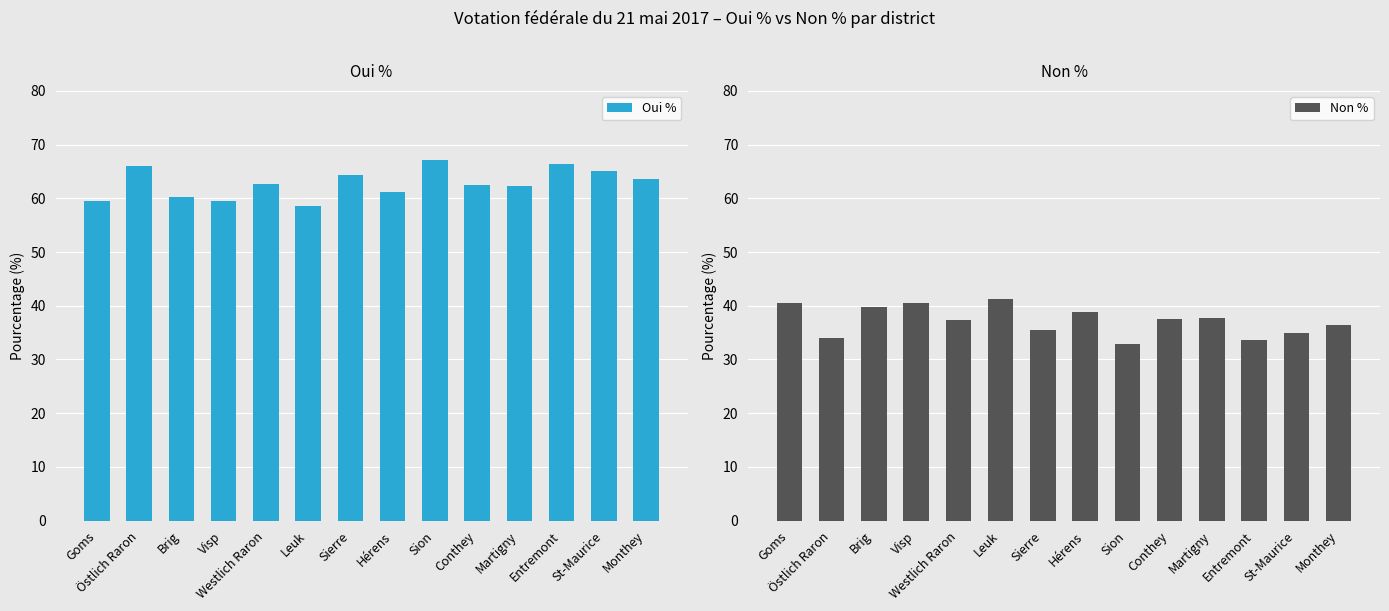

What is the sum of all Oui % values?

879.1